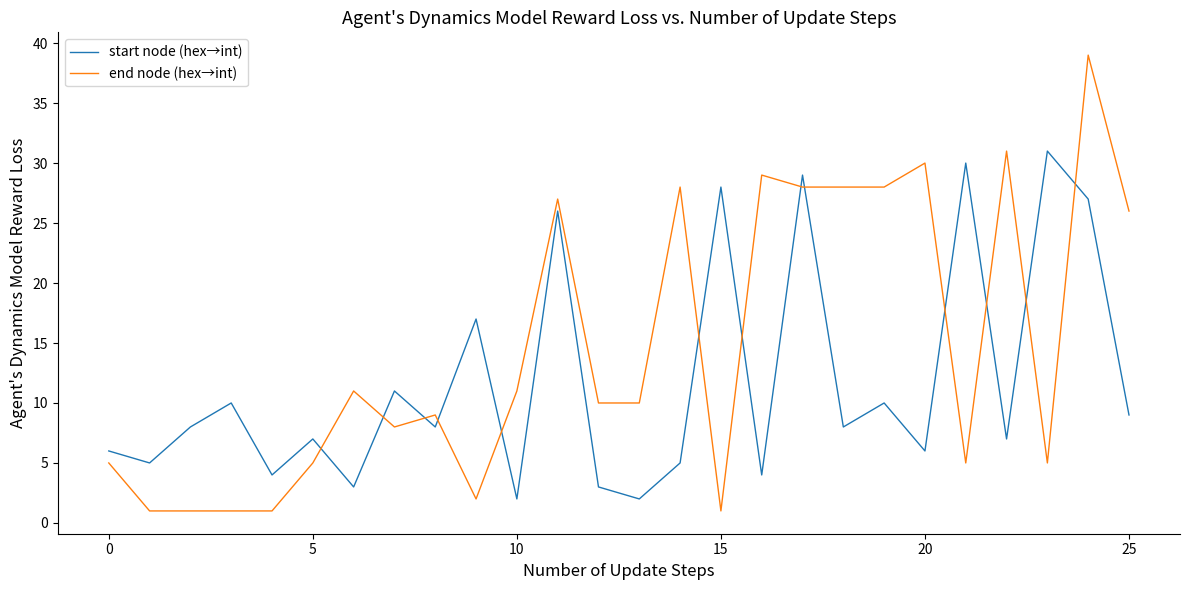

Which series has the widest spread of values?

end node (hex→int)